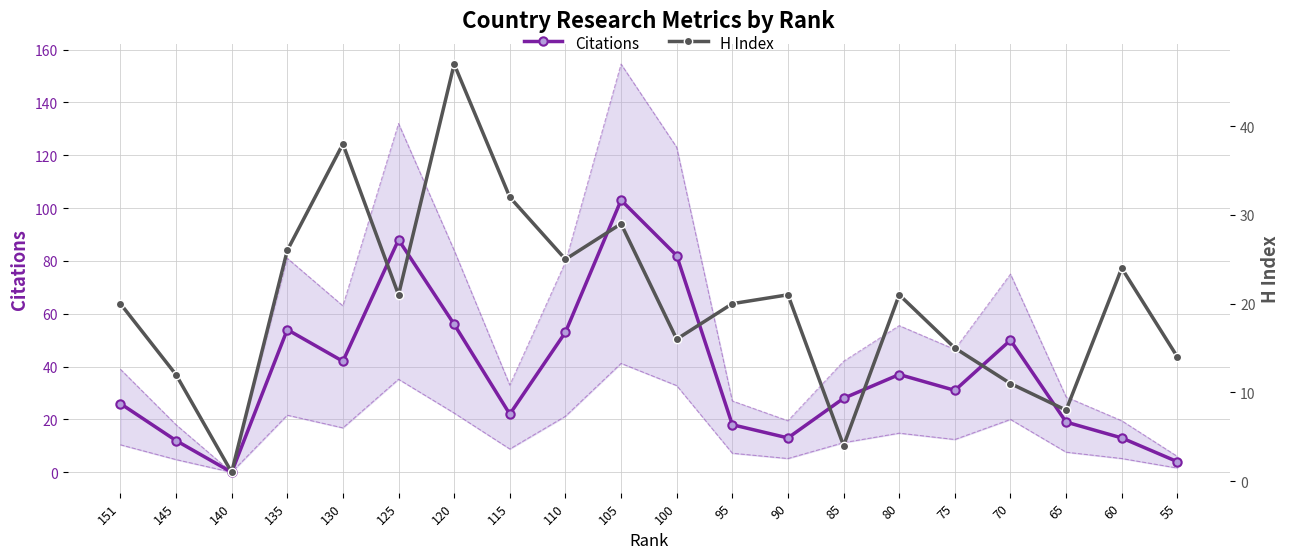

Which series changed the most between 90 and 85?

H Index